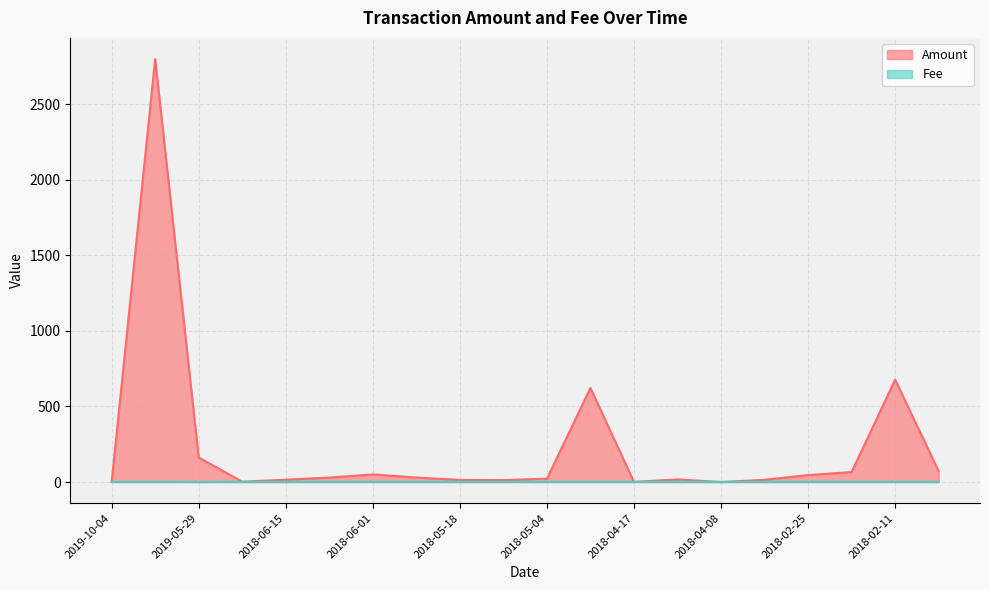

What is the difference between the maximum and minimum values in the Amount series?

2798.0